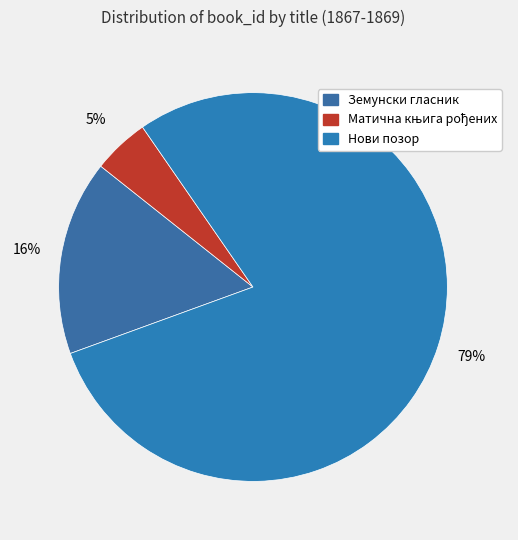

What portion of the pie excludes Нови позор?

20.9%